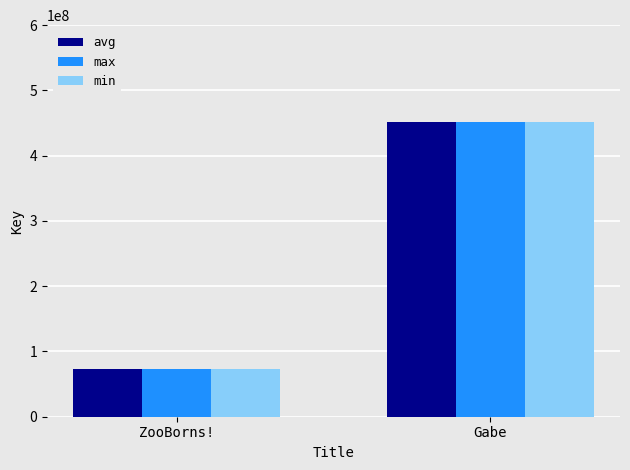

List the labels in order of avg value, largest first.

Gabe, ZooBorns!